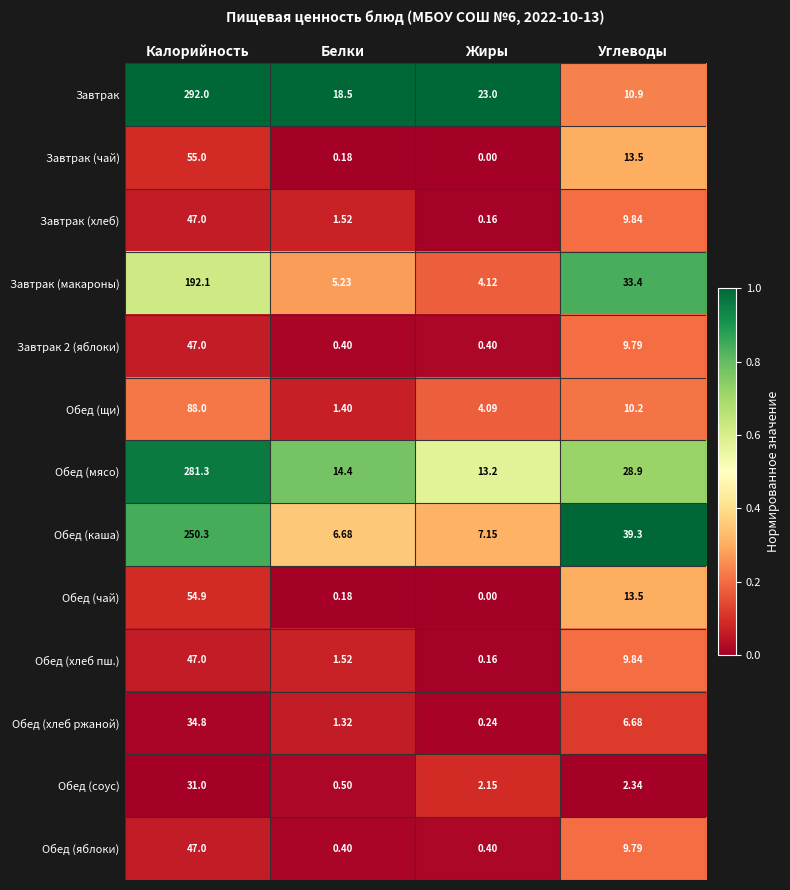

Where does the Обед (щи) series first go above 10?

Калорийность